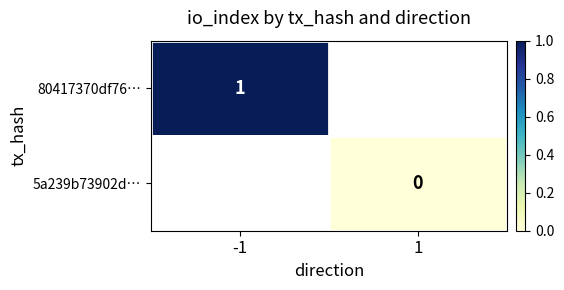

How many data points does each series have?

2